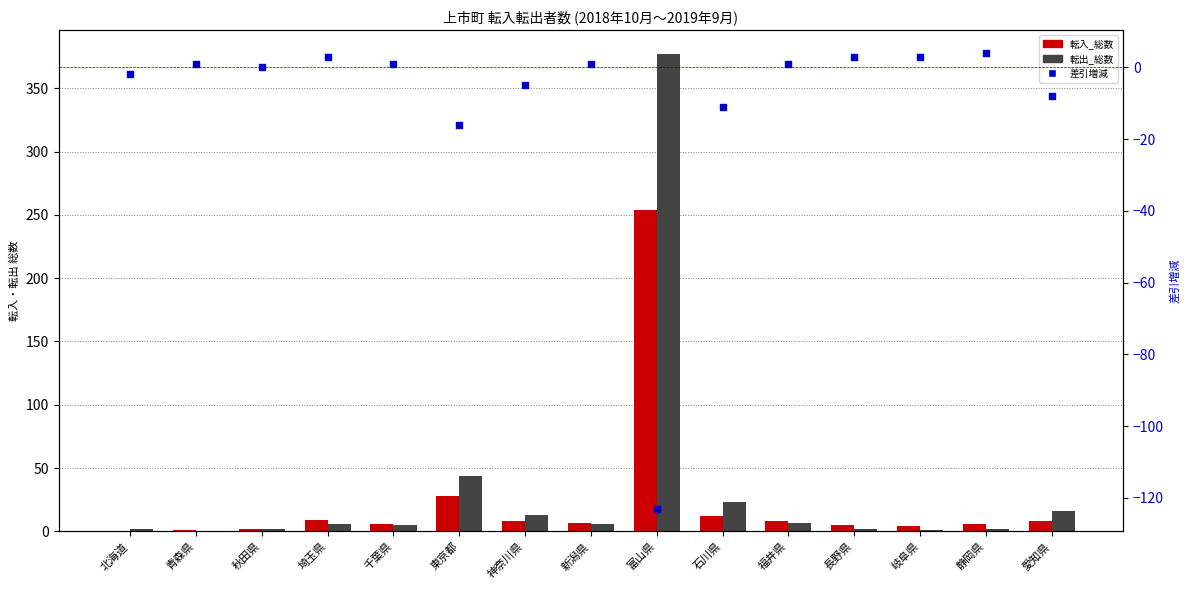

At how many categories does at least one series exceed 370?

1